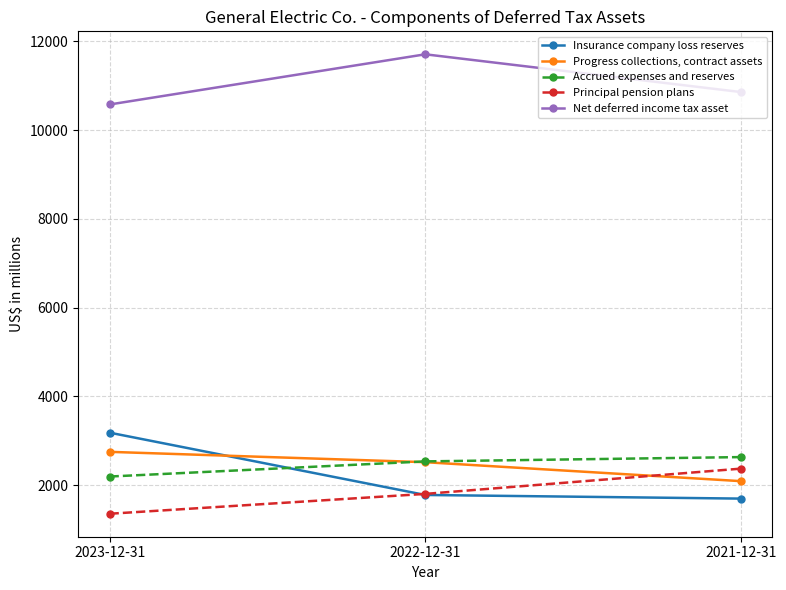

What are all the series names shown in the legend?

Insurance company loss reserves, Progress collections, contract assets, Accrued expenses and reserves, Principal pension plans, Net deferred income tax asset